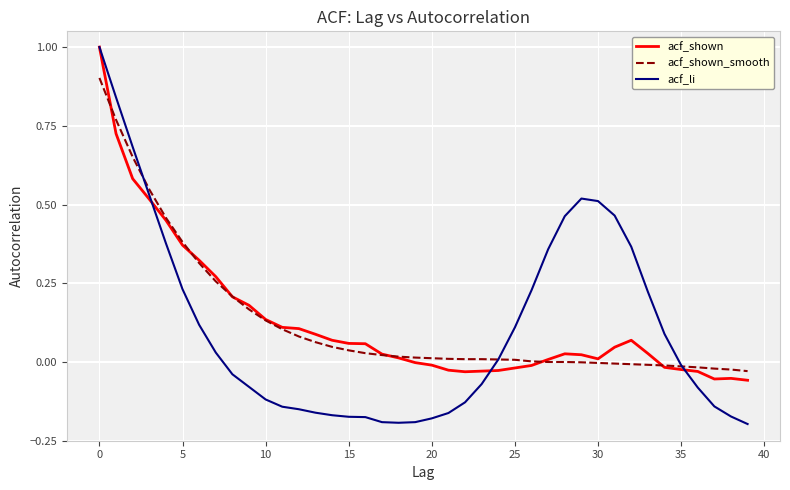

What is the greatest value displayed?

1.0